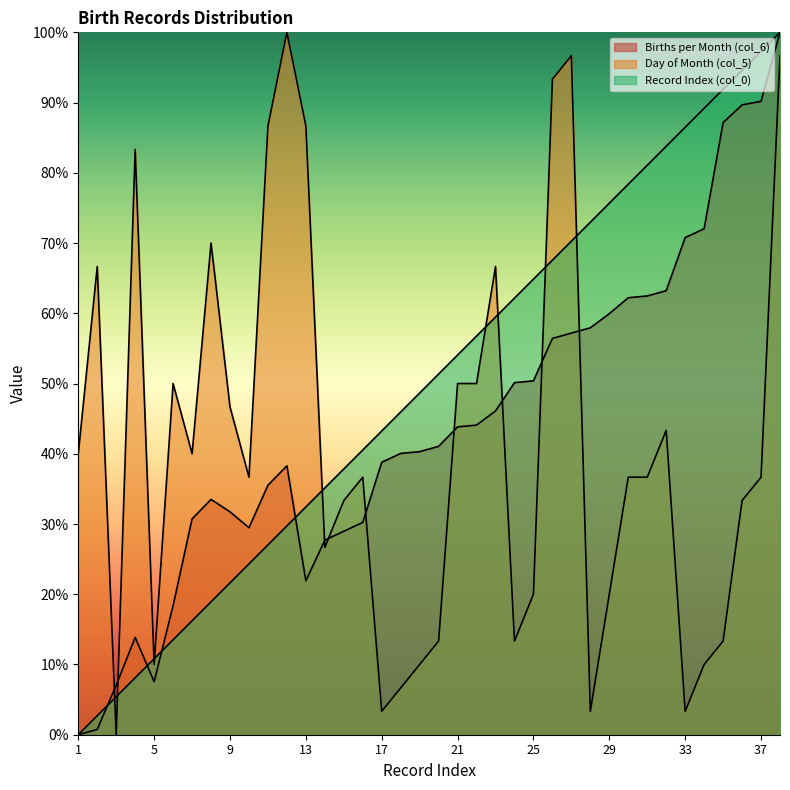

How many values in the Births per Month (col_6) series are below 41?

19